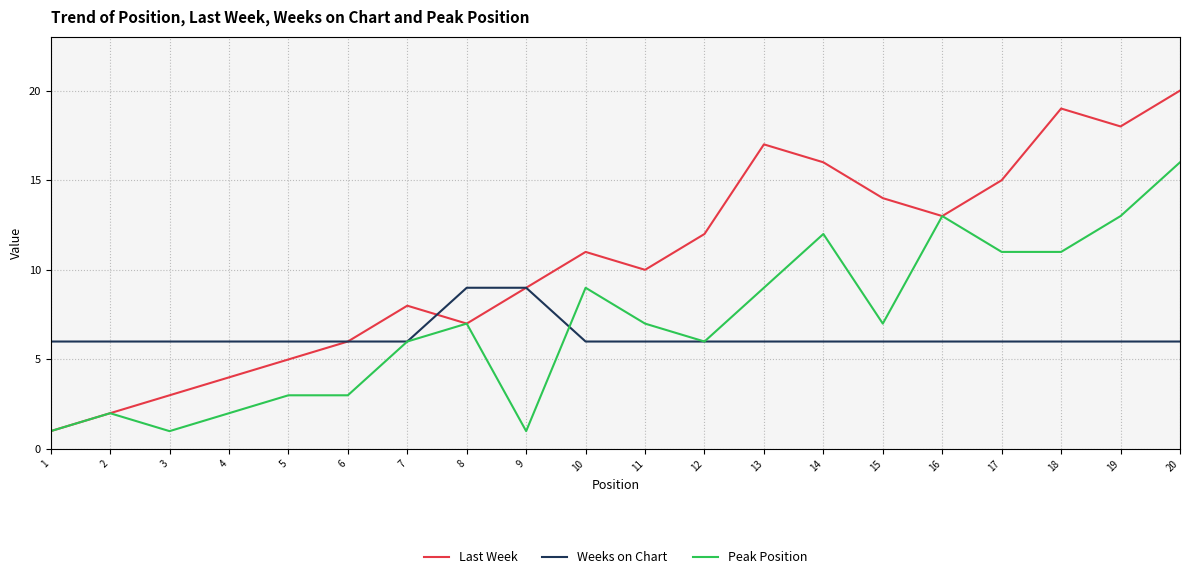

What is the highest value of the Last Week series?

20